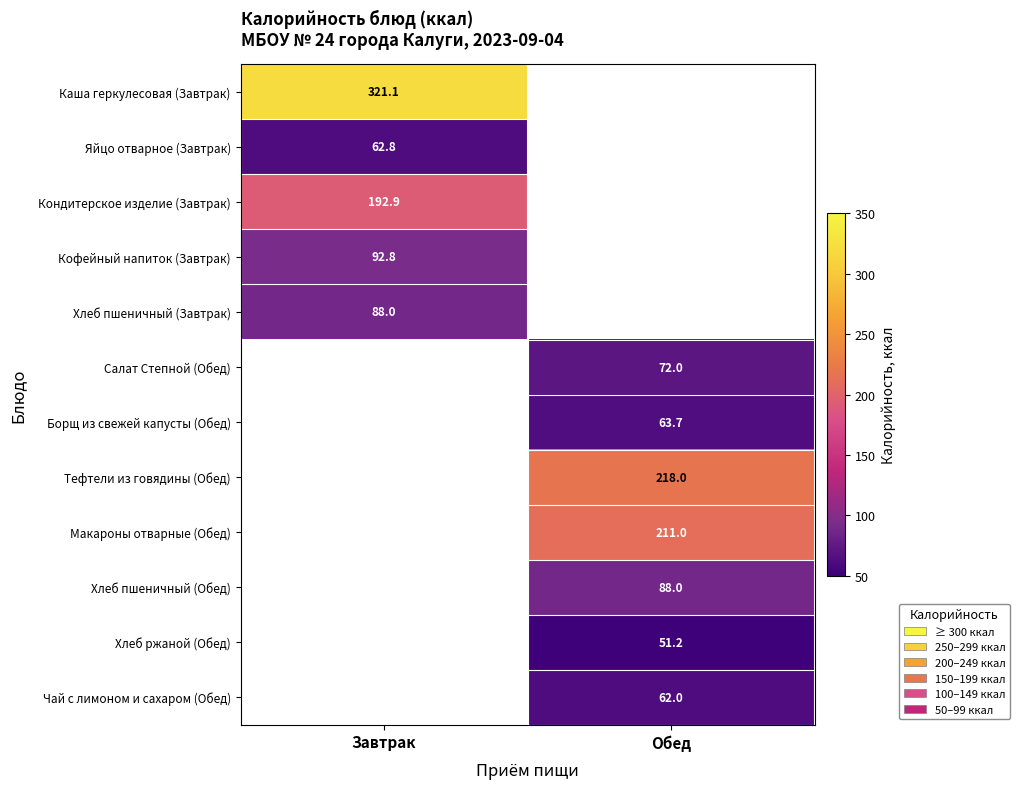

True or false: Яйцо отварное (Завтрак) has a value of 37.7 at Завтрак.

False